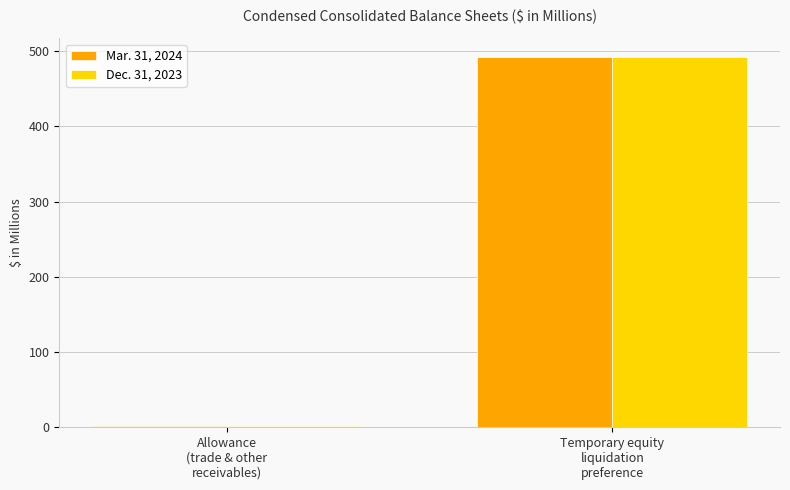

The value of Dec. 31, 2023 at Allowance
(trade & other
receivables) is 1.4. True or false?

True